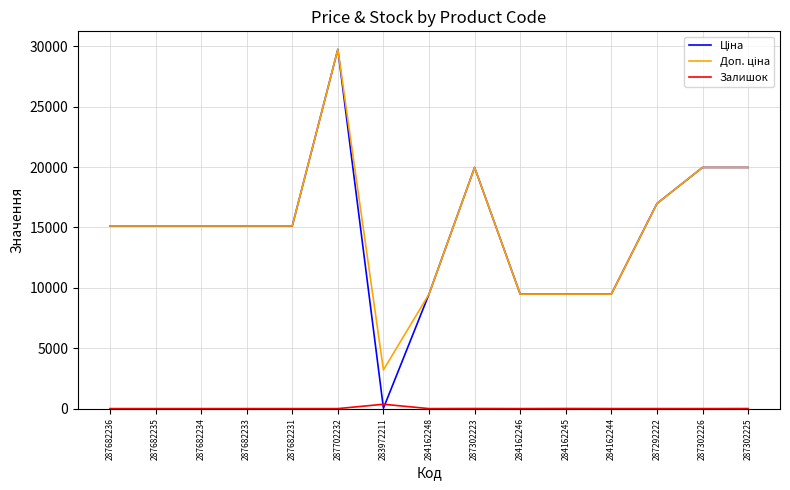

Does the chart display data point markers on the line(s)?

No